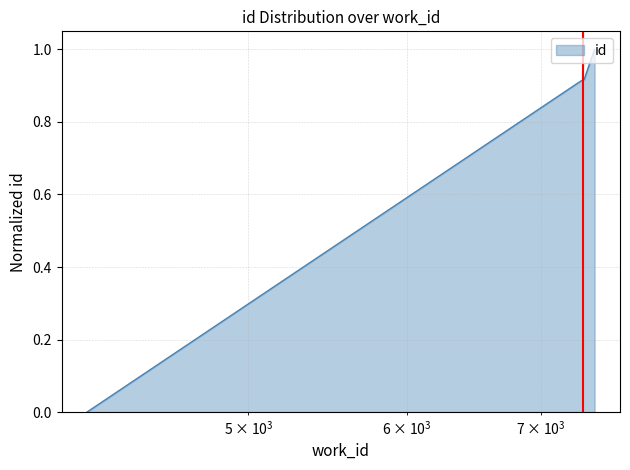

What is the difference between the maximum and minimum values?

1.0